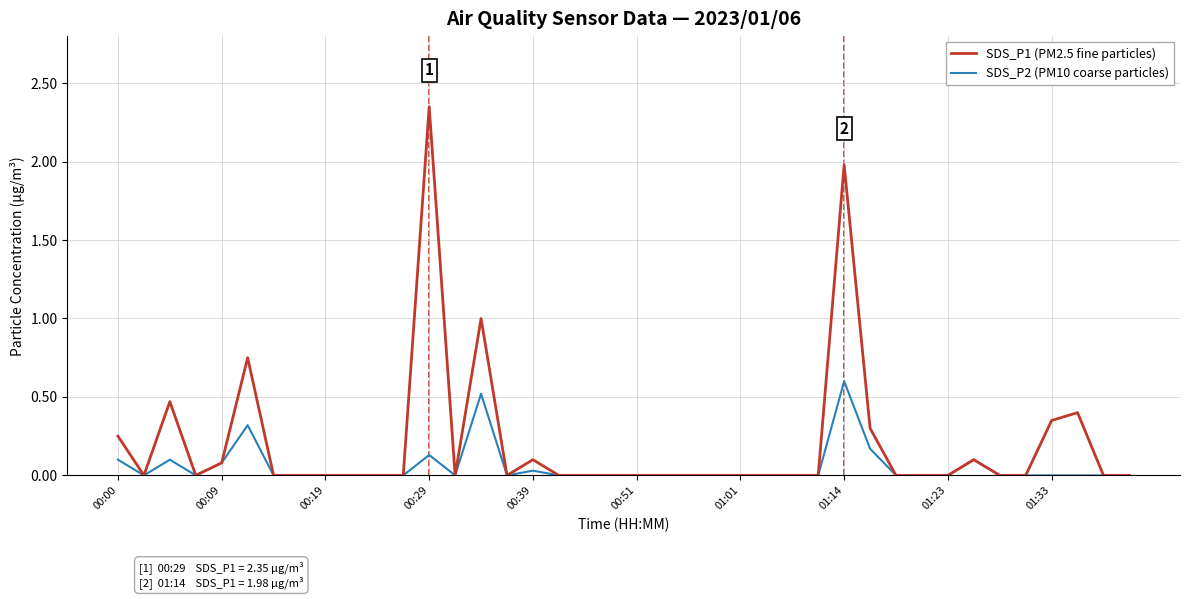

List the series in order of their peak value, lowest first.

SDS_P2 (PM10 coarse particles), SDS_P1 (PM2.5 fine particles)